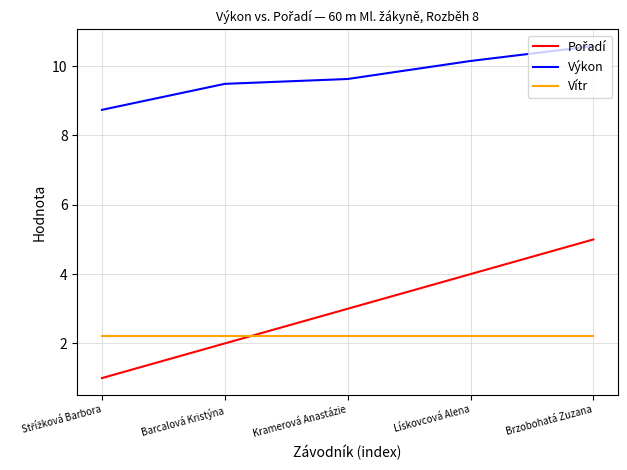

What is the difference between the maximum and second lowest values in the Výkon series?

1.1